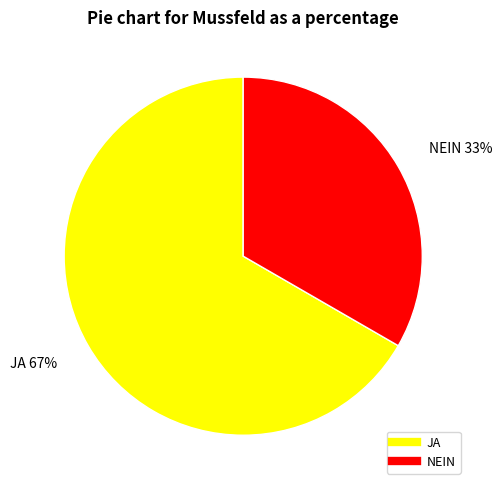

To the nearest percent, what portion does JA represent?

67%